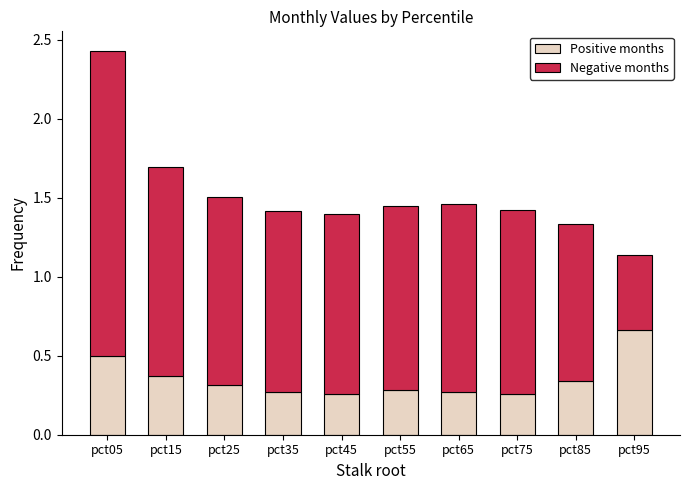

Which category has the highest value in the Positive months series?

pct95